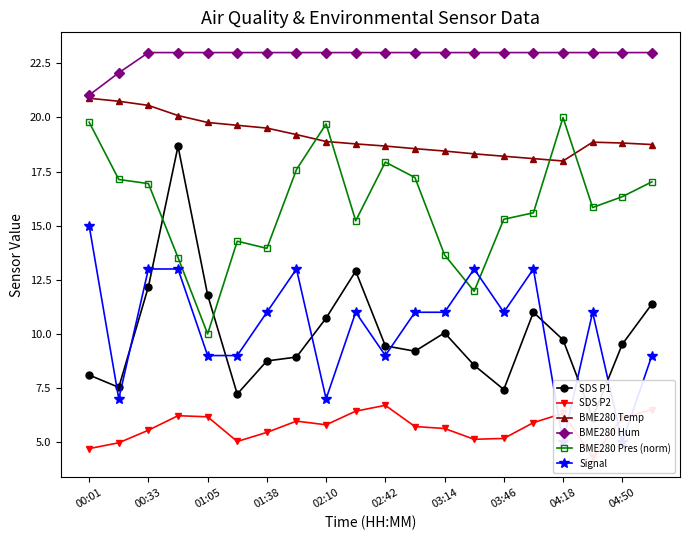

How many lines are shown in the chart?

6